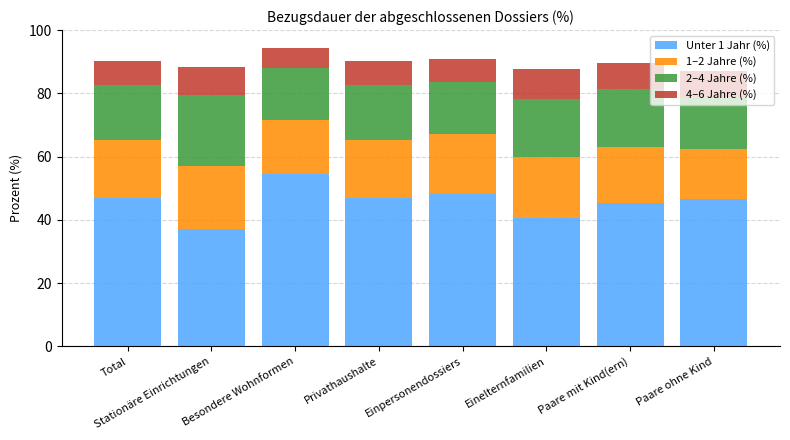

What is the lowest value of the Unter 1 Jahr (%) series?

37.0